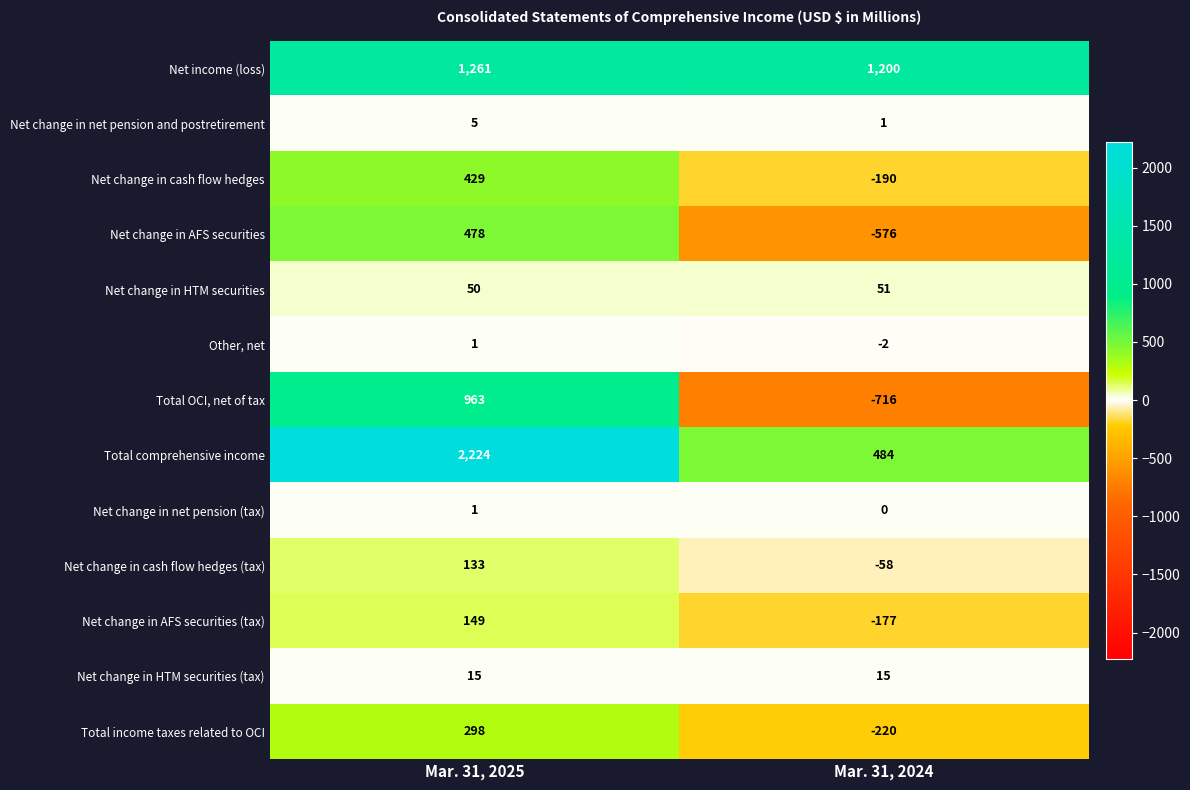

What is the spread (max minus min) of values at Mar. 31, 2024?

1916